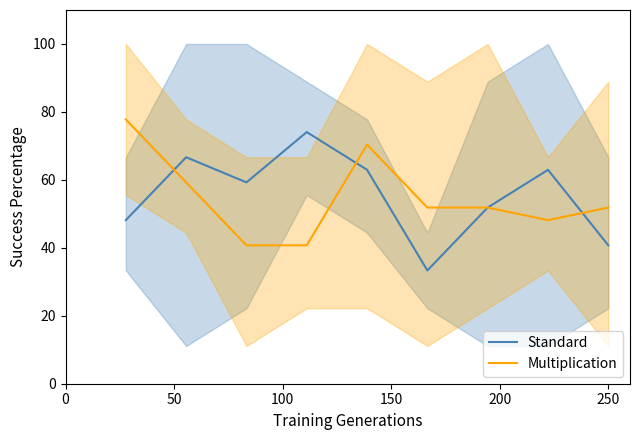

How many distinct data groups are displayed?

2